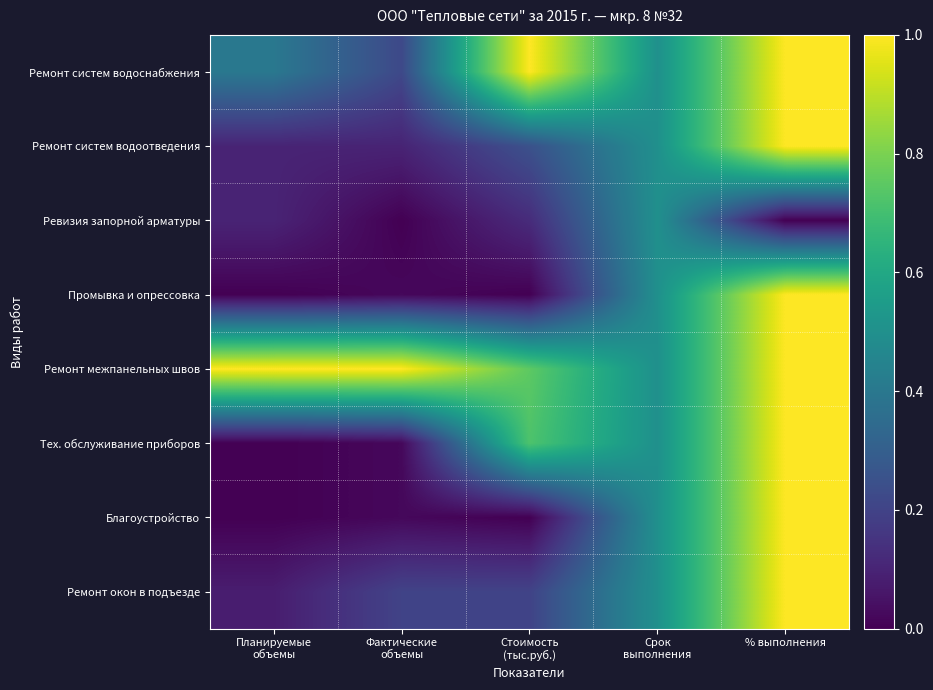

How many categories are shown in the chart?

5